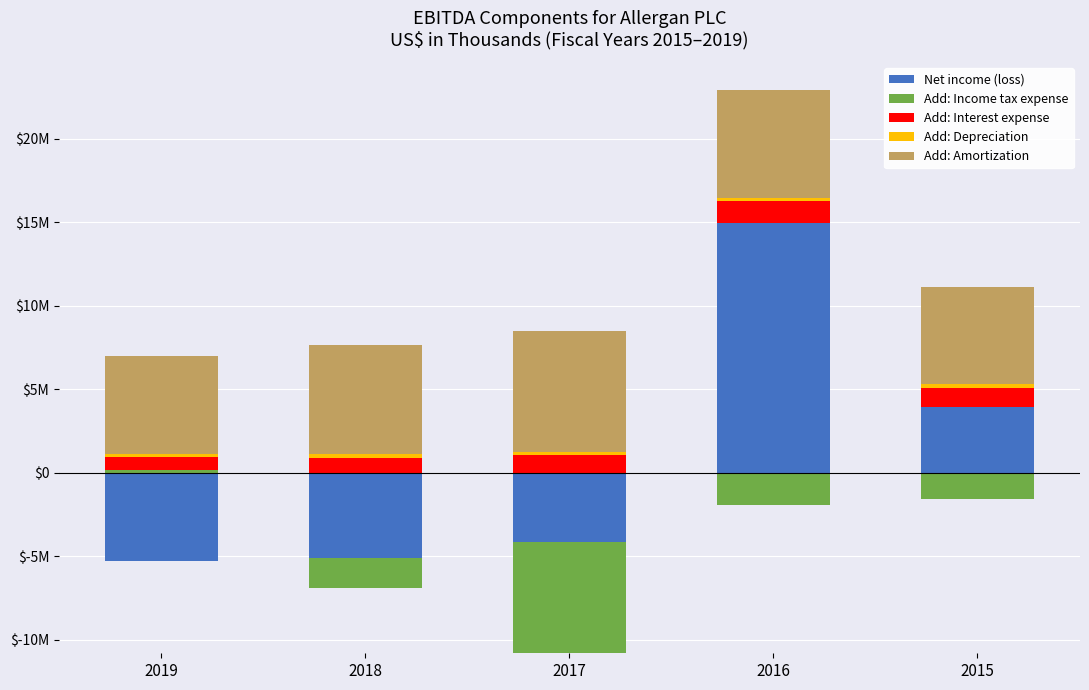

How many series are shown in this chart?

5